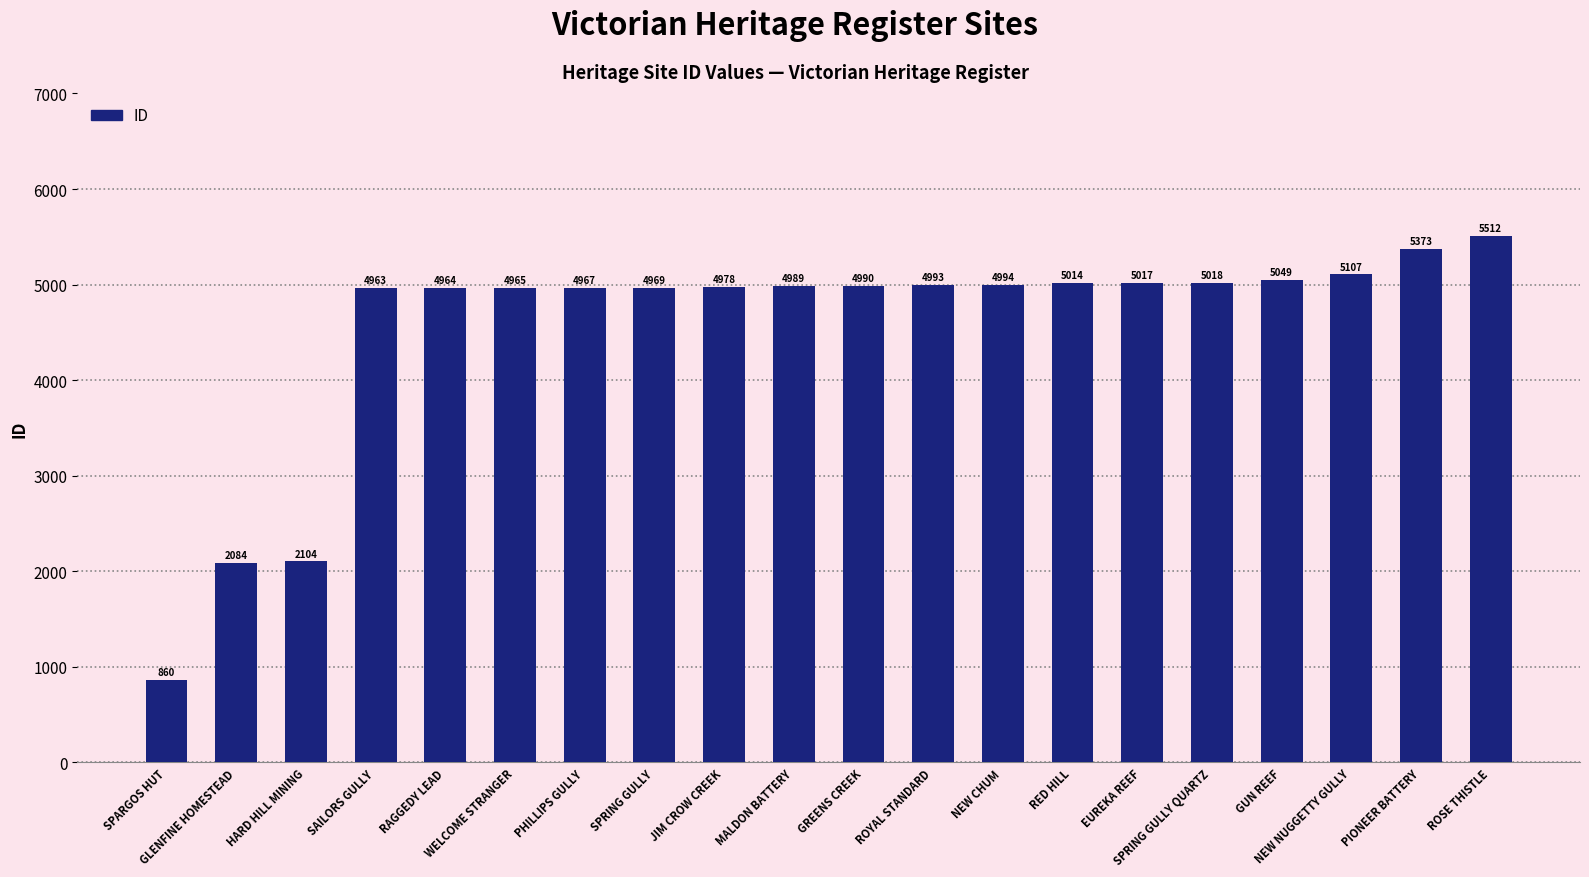

What is the difference between the maximum and second lowest values?

3428